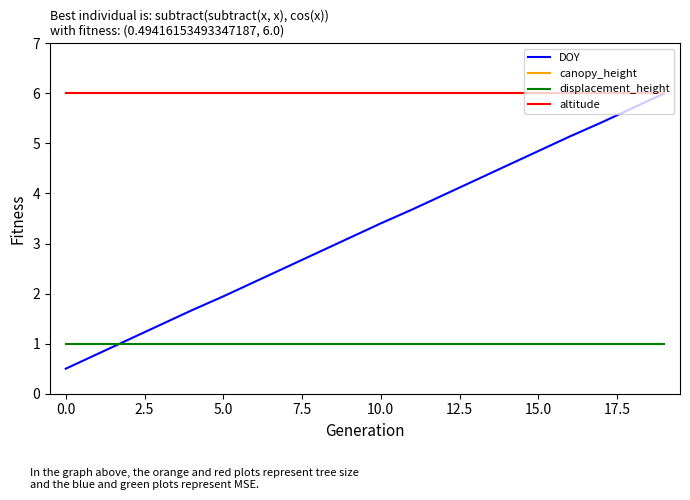

Is this an area chart (filled region under the line)?

No